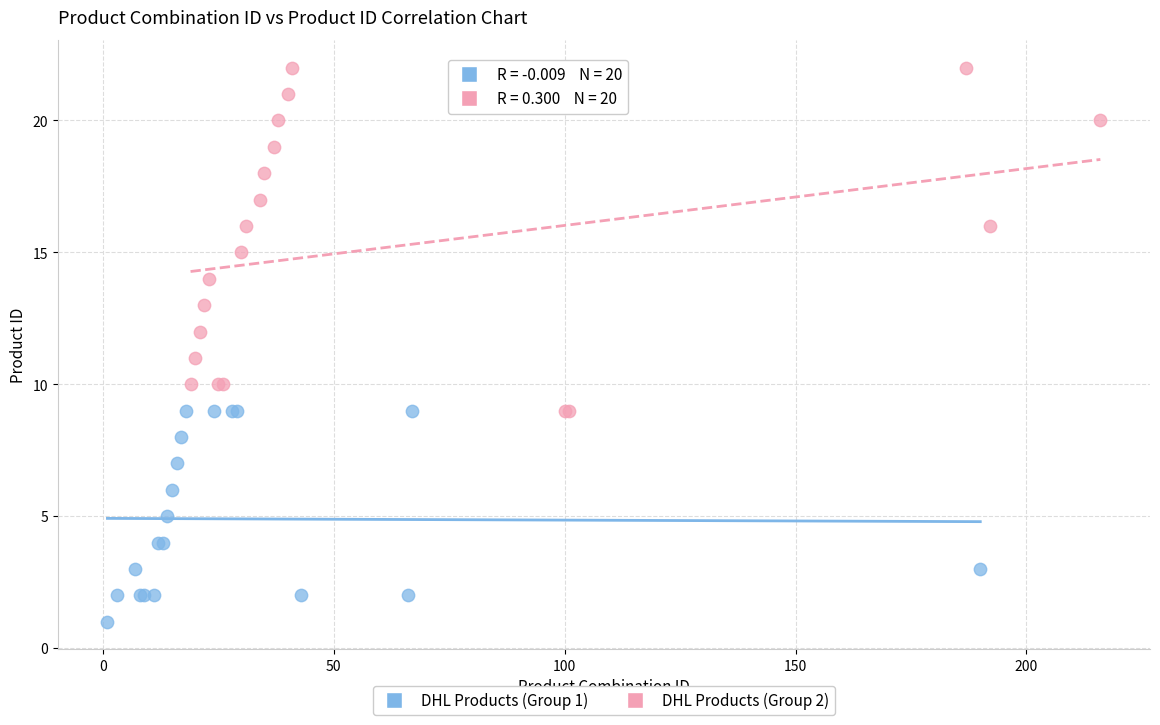

Which series reaches the minimum Y coordinate?

DHL Products (Group 1)